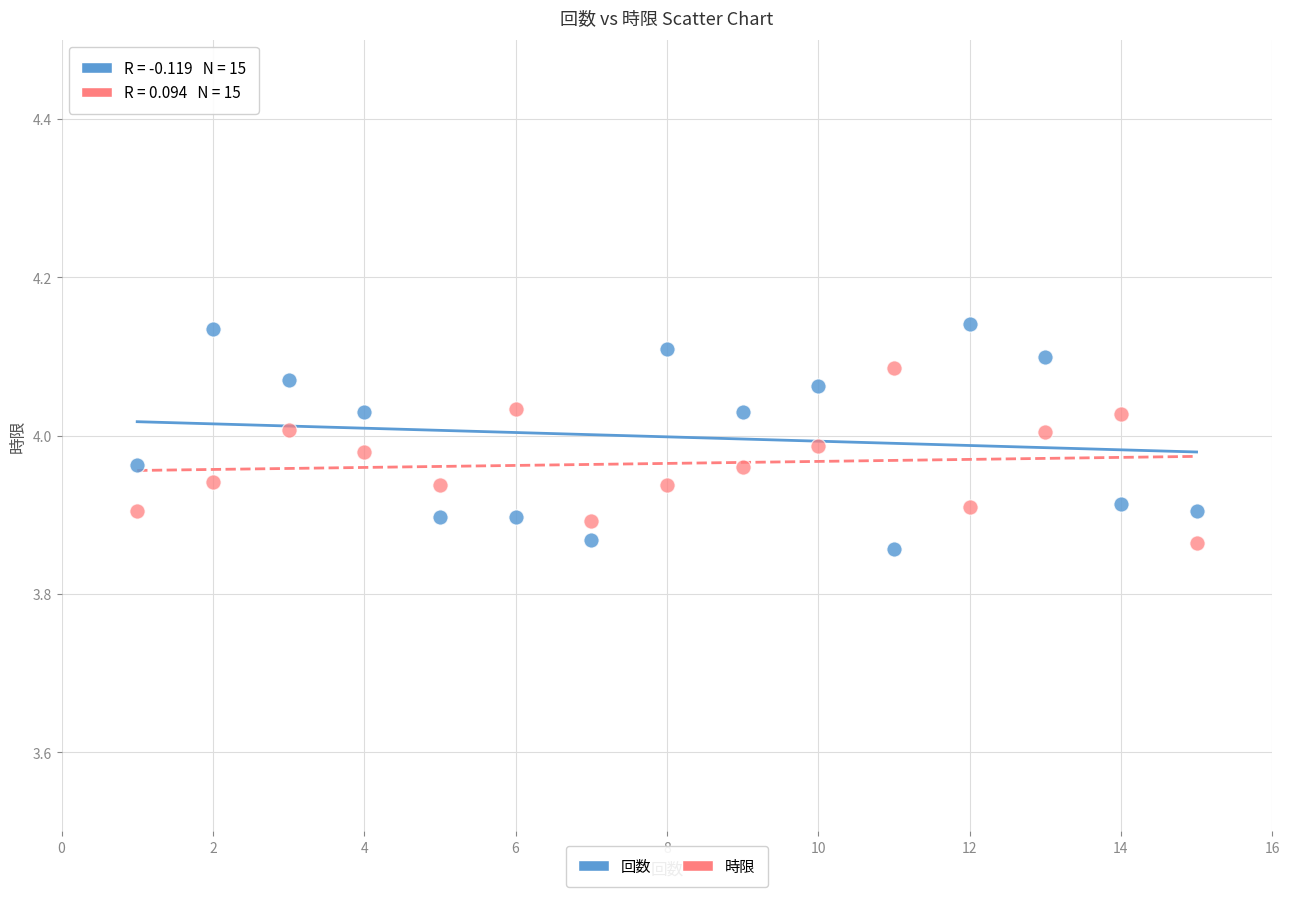

Which series has the widest spread of Y values?

回数